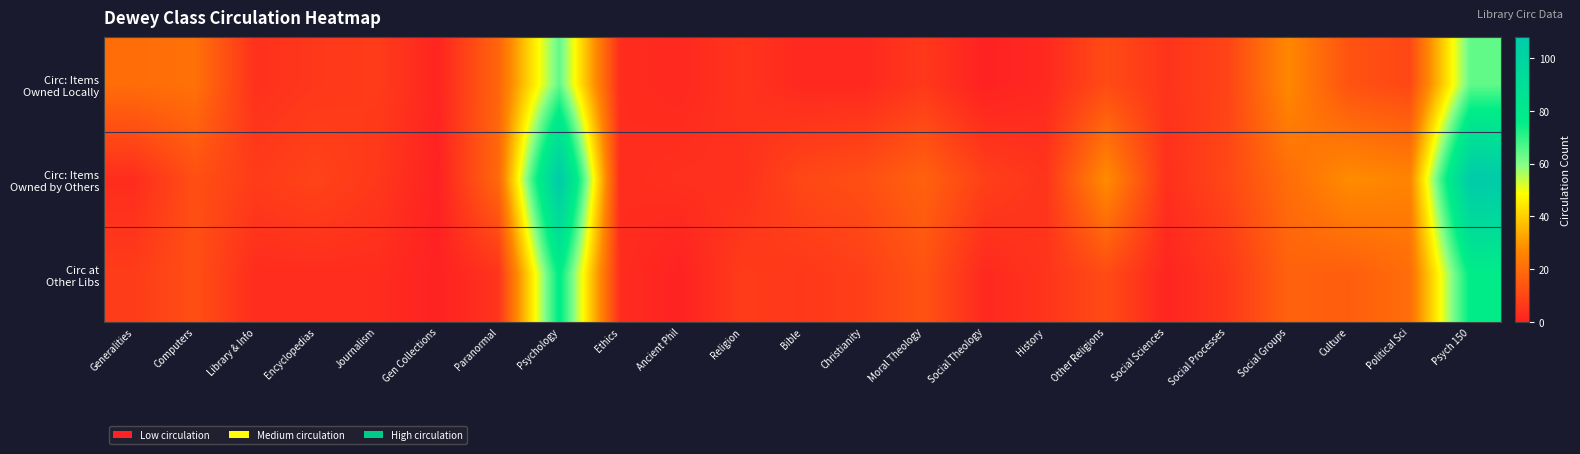

Rank the series by their maximum value, from lowest to highest.

Circ: Items Owned Locally, Circ at Other Libs, Circ: Items Owned by Others